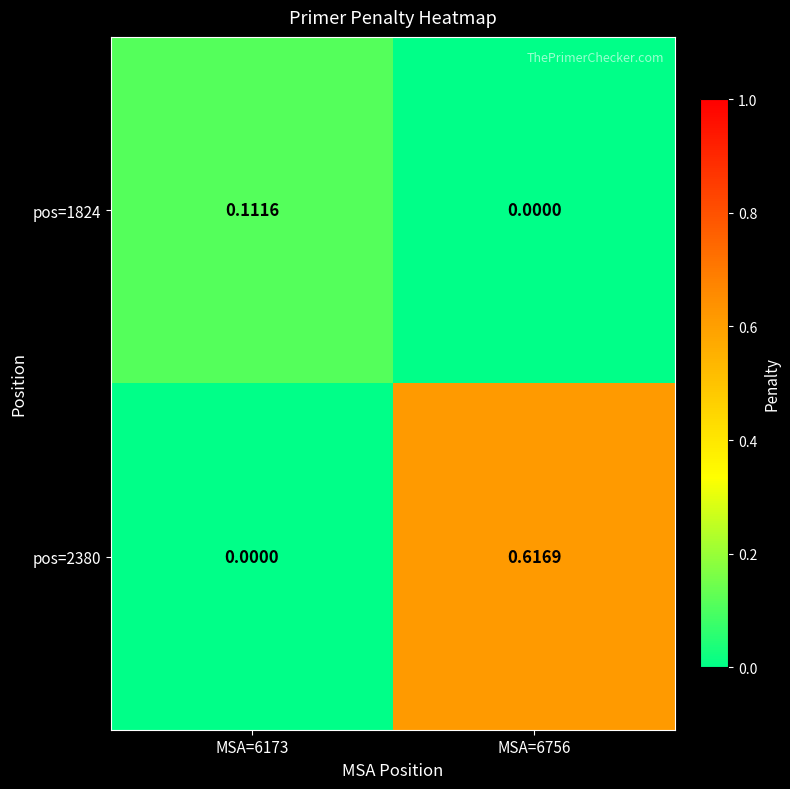

Is the value of pos=2380 at MSA=6173 greater than the value of pos=1824 at MSA=6173?

No